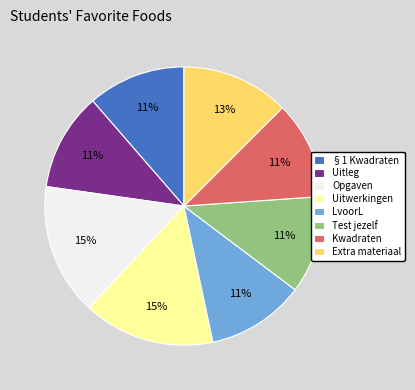

What is the ratio of the value at Test jezelf to the value at §1 Kwadraten?

1.0